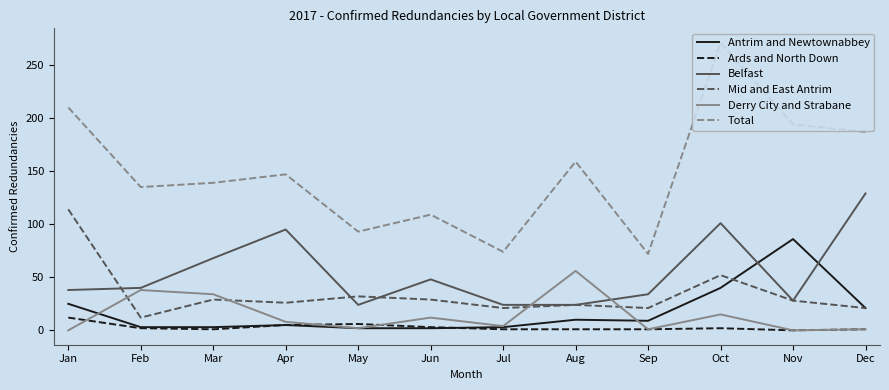

How many lines are shown in the chart?

6